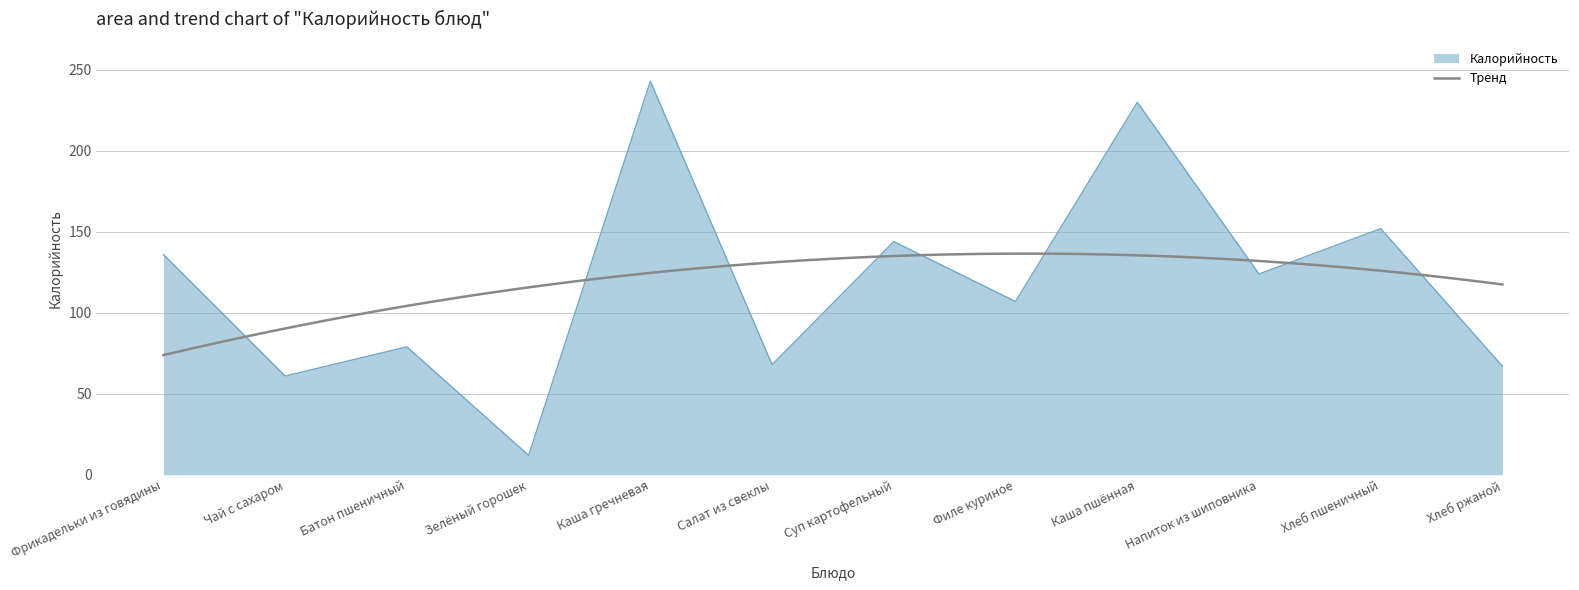

Reading left to right, what are all the values shown in this chart?

Фрикадельки из говядины=136	Чай с сахаром=61	Батон пшеничный=79	Зелёный горошек=12	Каша гречневая=243	Салат из свеклы=68	Суп картофельный=144	Филе куриное=107	Каша пшённая=230	Напиток из шиповника=124	Хлеб пшеничный=152	Хлеб ржаной=67